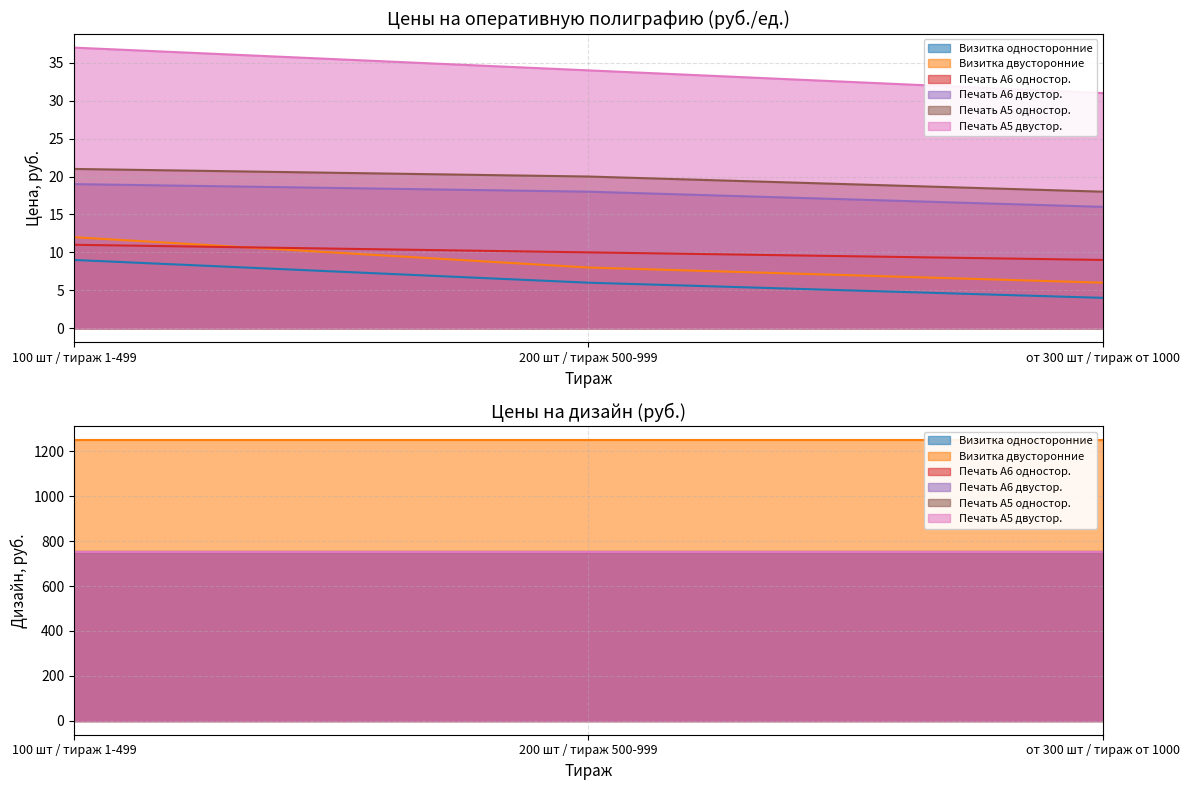

Rank the categories by Печать А6 одностор. value from highest to lowest.

100 шт / тираж 1-499, 200 шт / тираж 500-999, от 300 шт / тираж от 1000